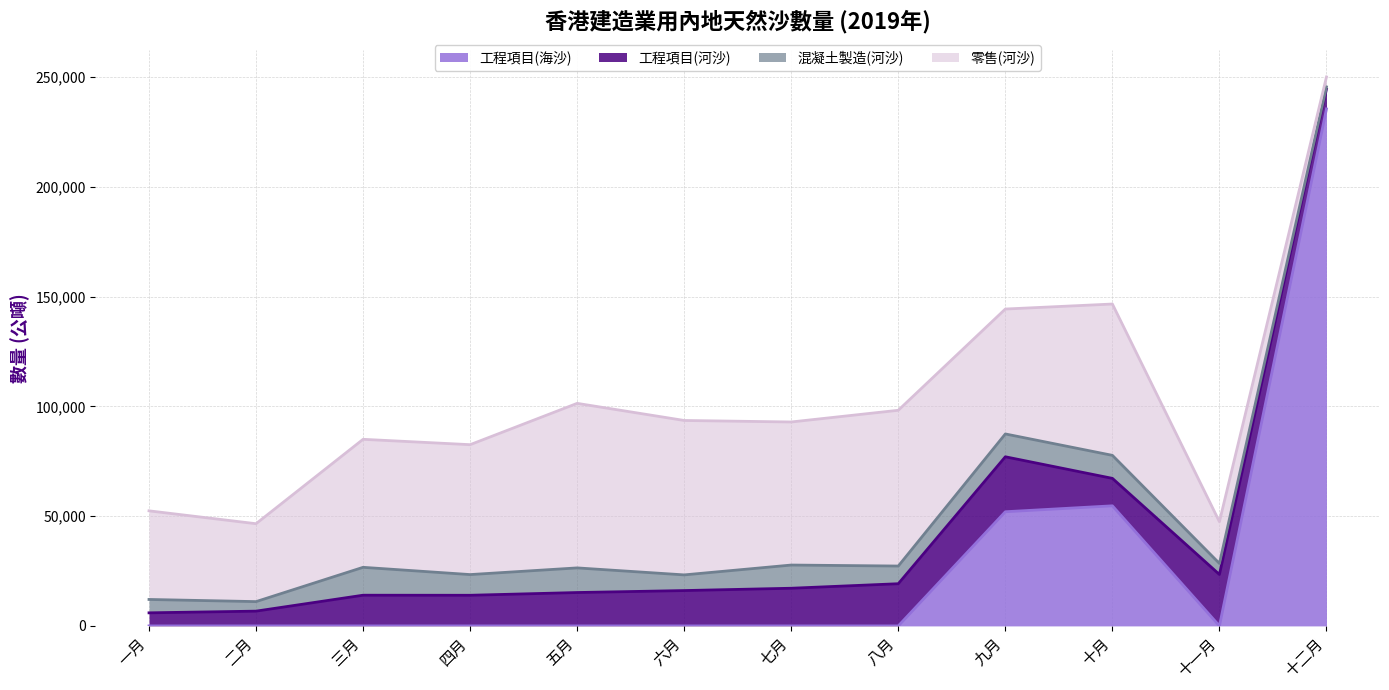

Between 七月 and 十月, which series saw the biggest shift?

工程項目(海沙)